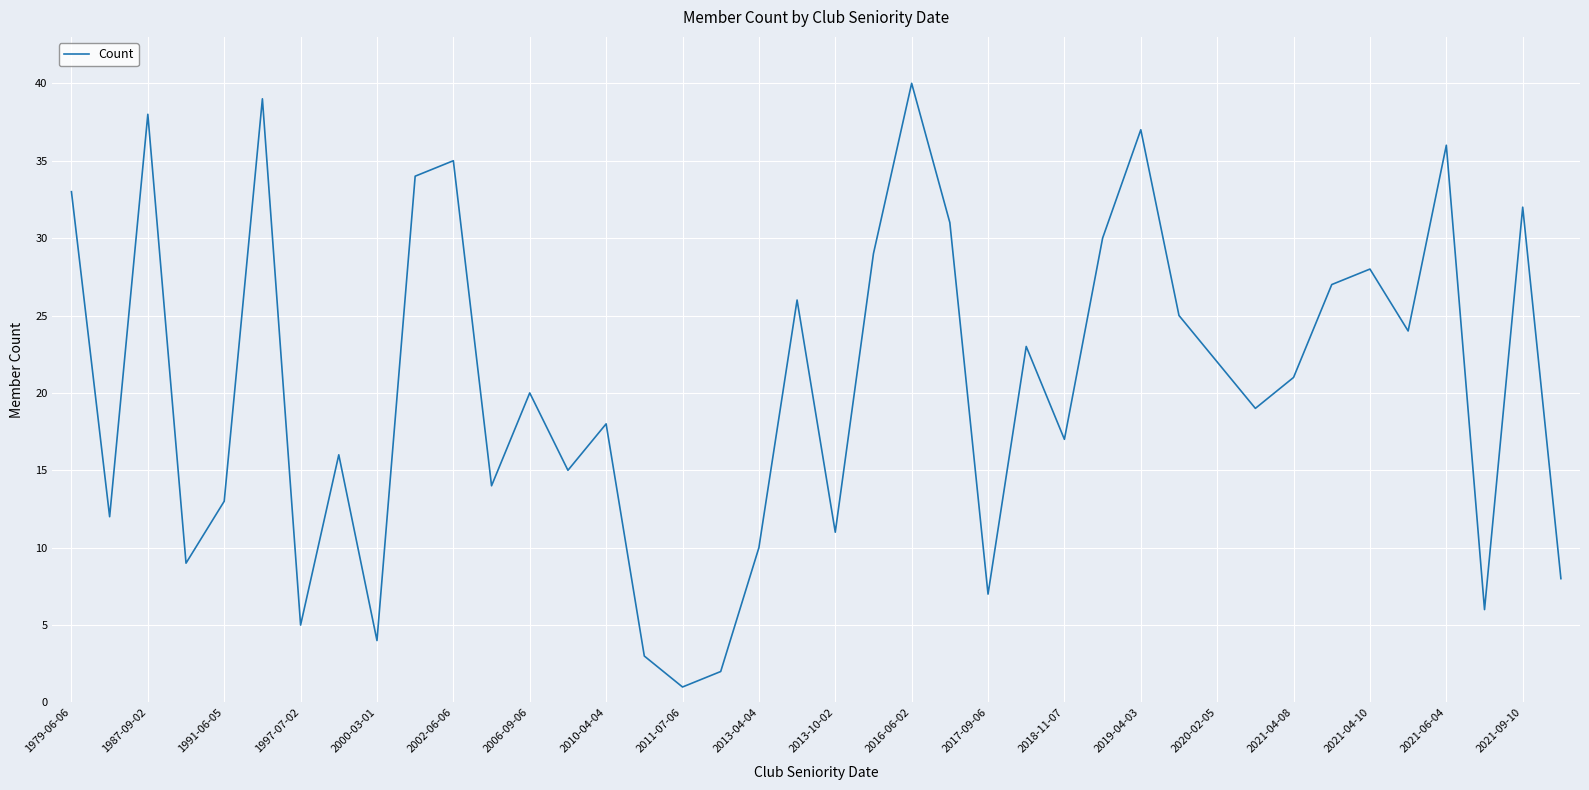

How many lines are shown in the chart?

1